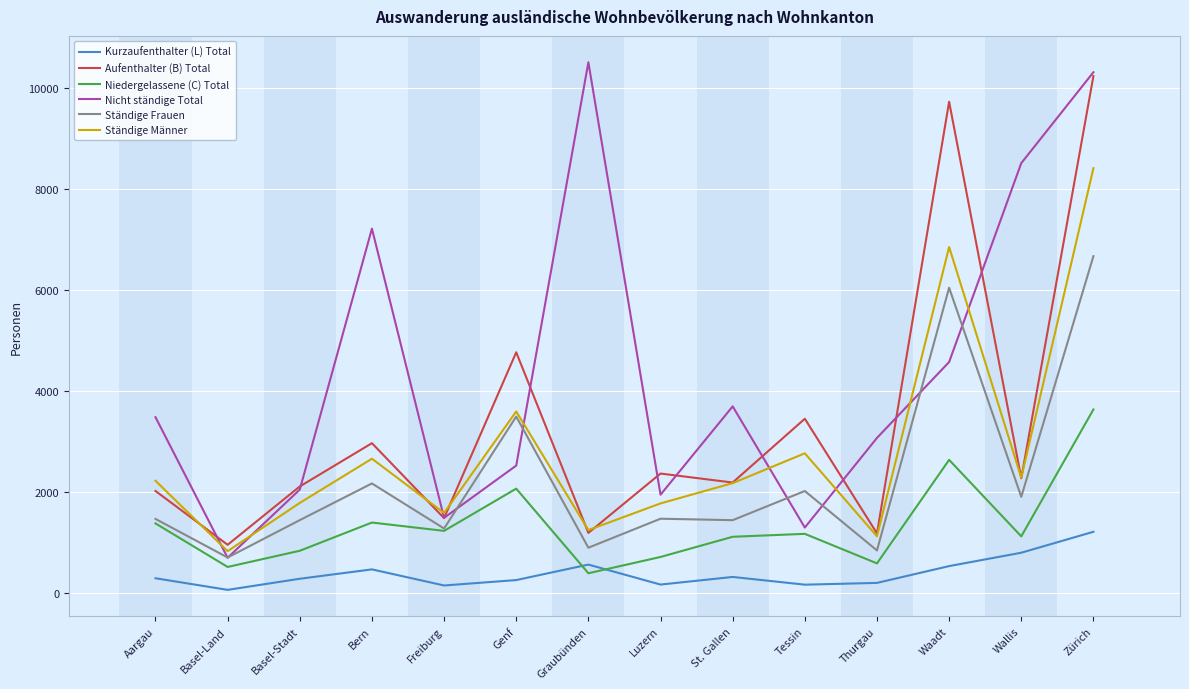

Where is the first local maximum for Kurzaufenthalter (L) Total?

Bern